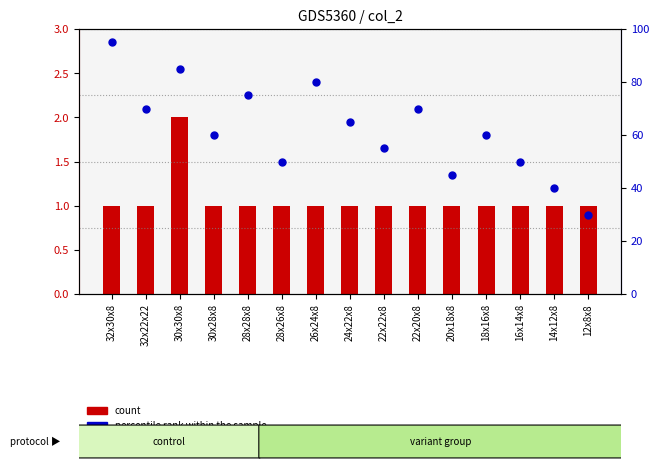

Which series reaches the minimum Y coordinate?

count